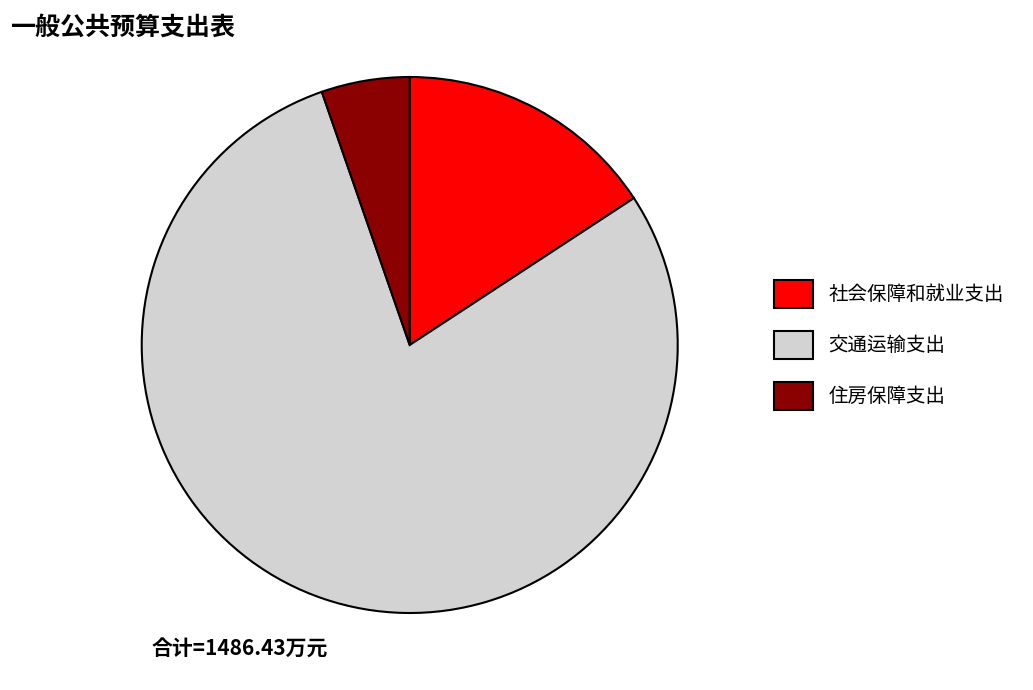

Which slice is the smallest?

住房保障支出